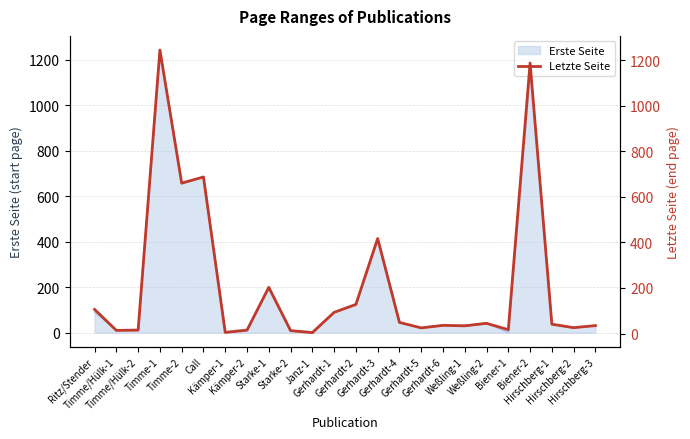

Reading right to left, list all the values displayed in this chart.

Hirschberg-3=35	Hirschberg-2=26	Hirschberg-1=41	Biener-2=1187	Biener-1=17	Weßling-2=45	Weßling-1=34	Gerhardt-6=36	Gerhardt-5=25	Gerhardt-4=49	Gerhardt-3=417	Gerhardt-2=128	Gerhardt-1=93	Janz-1=4	Starke-2=13	Starke-1=203	Kämper-2=15	Kämper-1=5	Call=687	Timme-2=660	Timme-1=1244	Timme/Hülk-2=15	Timme/Hülk-1=14	Ritz/Stender=106